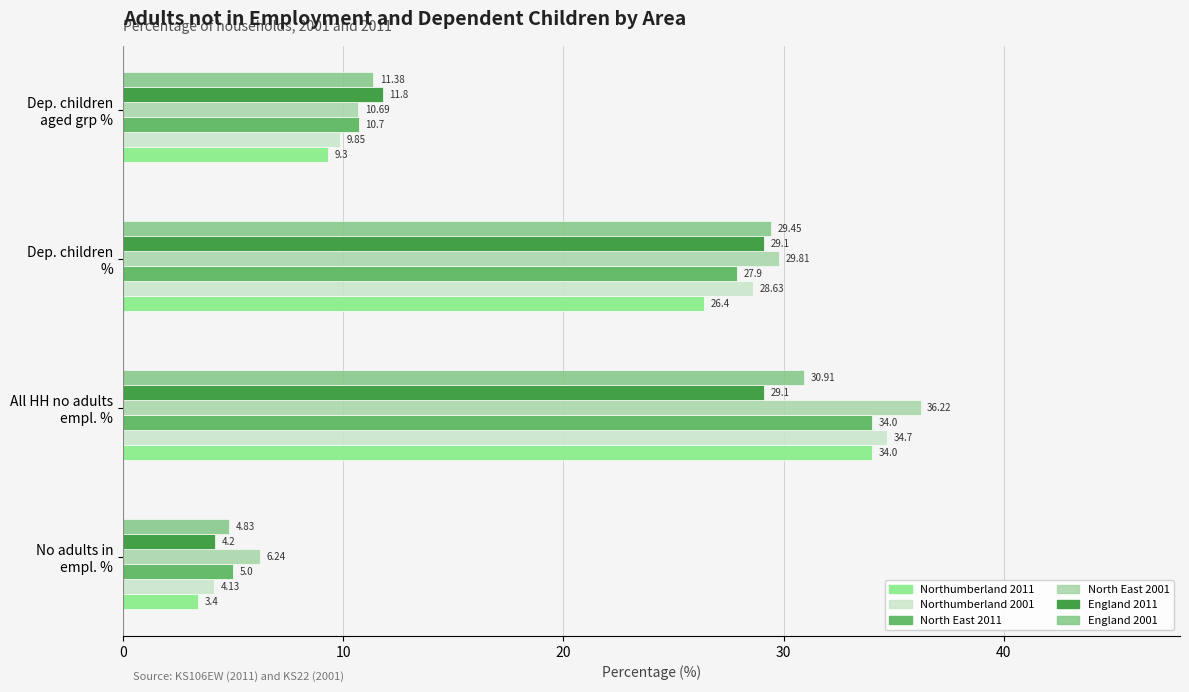

What is the maximum value shown in the chart?

36.2